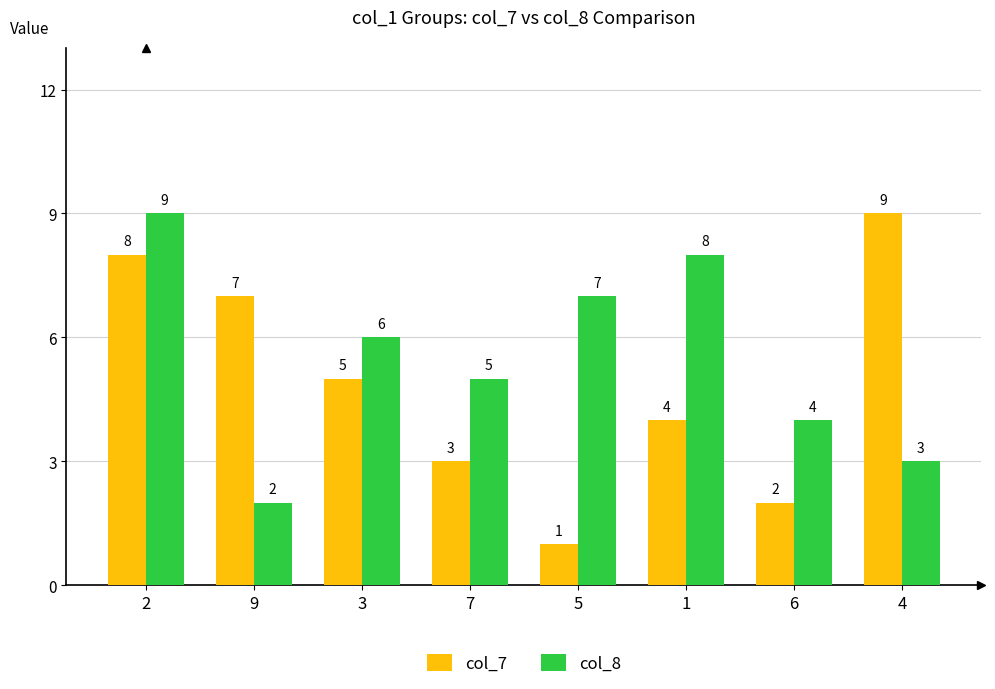

Rank the categories by col_8 value from lowest to highest.

9, 4, 6, 7, 3, 5, 1, 2